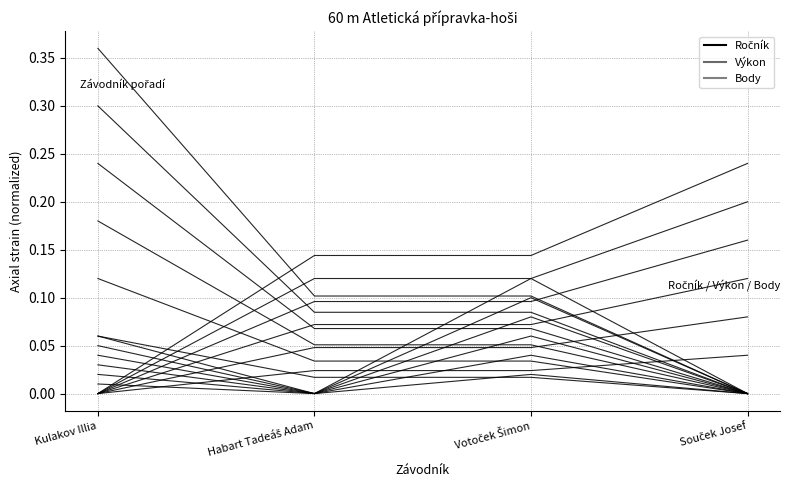

True or false: Ročník and Body cross at least once.

True